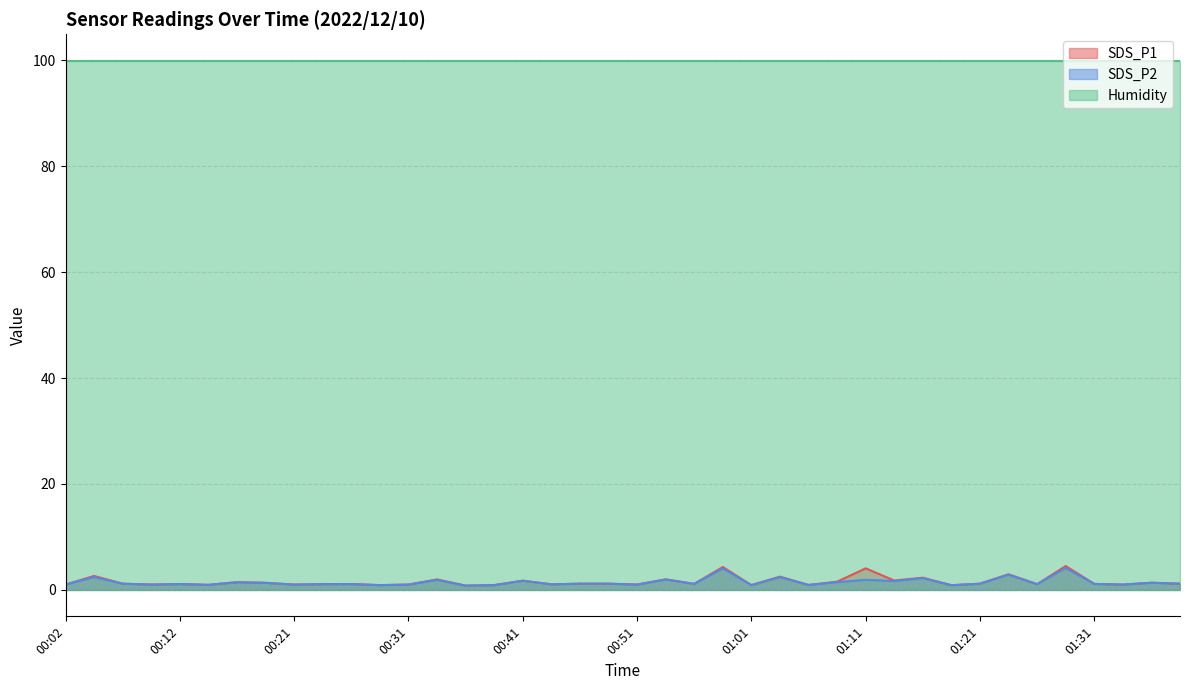

What is the sum of all SDS_P2 values?

58.6